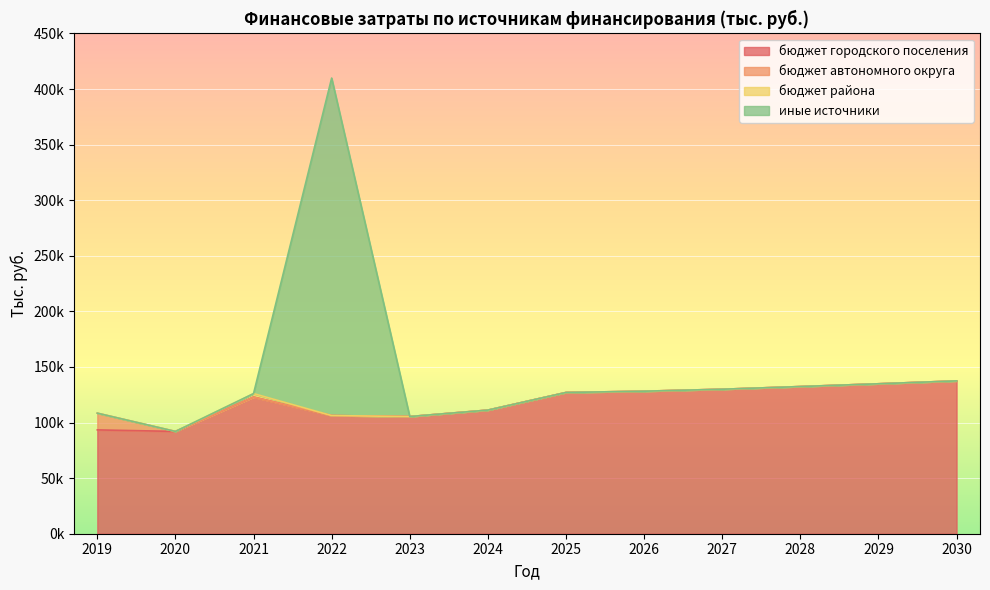

True or false: бюджет городского поселения and иные источники intersect in this chart.

False